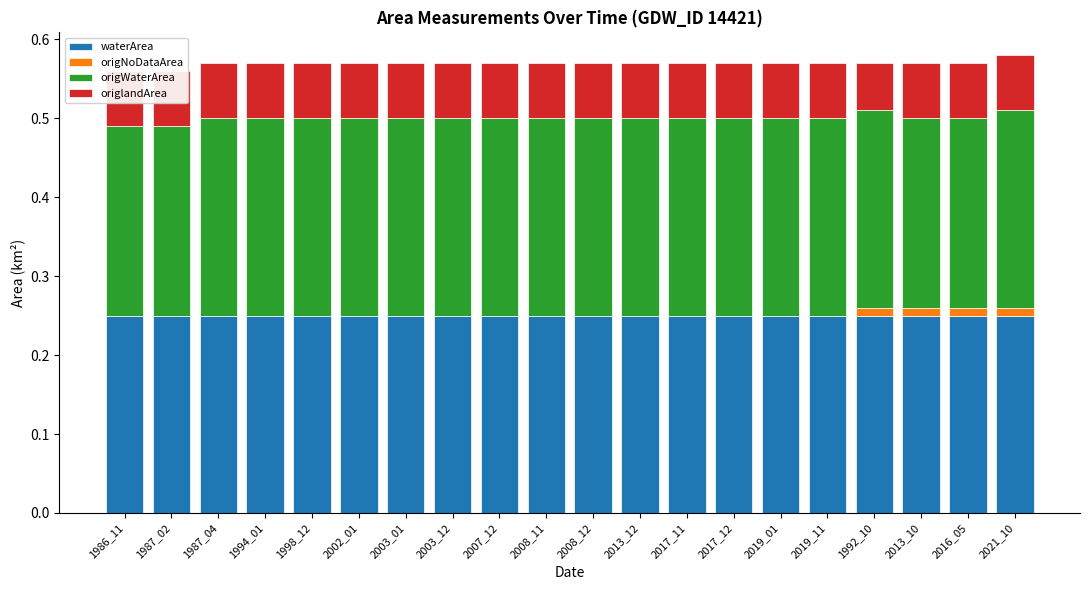

Which category has the lowest value in the origlandArea series?

1992_10